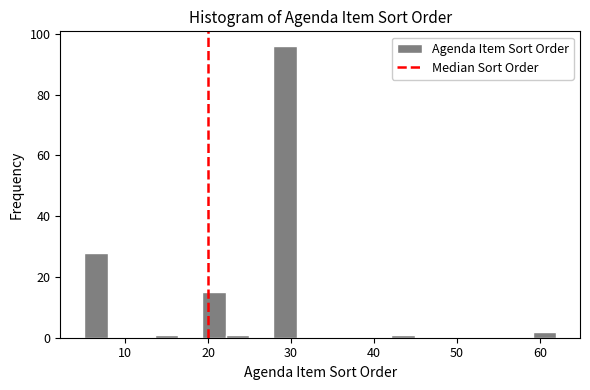

Around what value on the x-axis is the tallest bar? Give the approximate position of its centre, as read against the axis.

29